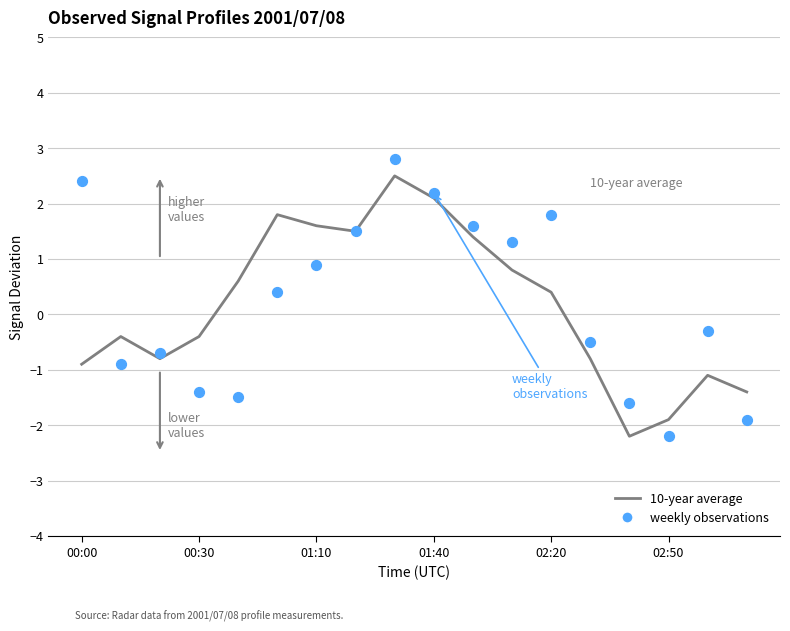

At which category is the sum across all series the highest?

8